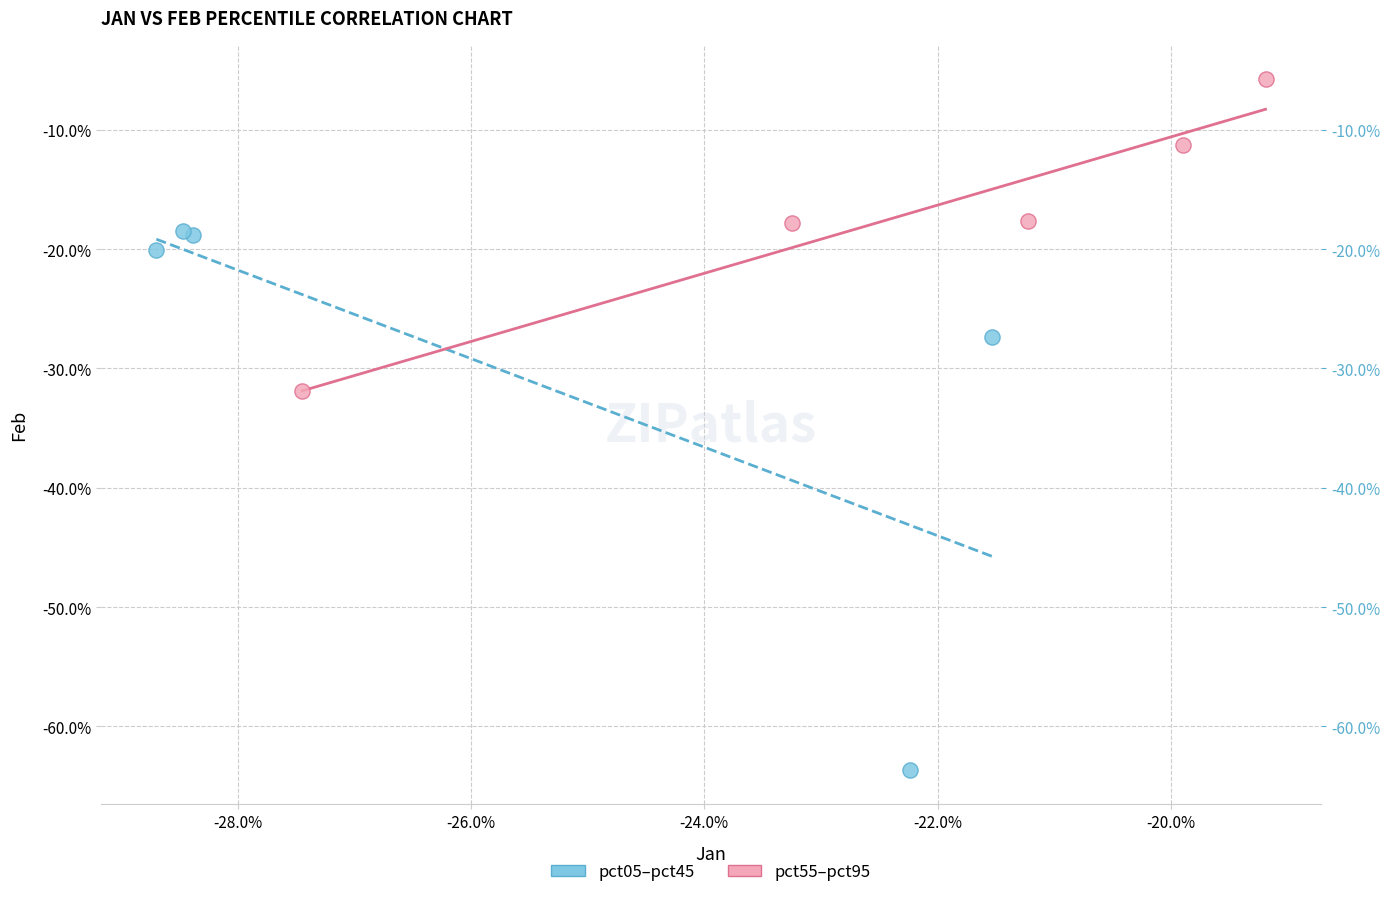

What are all the series names shown in the legend?

pct05–pct45, pct55–pct95